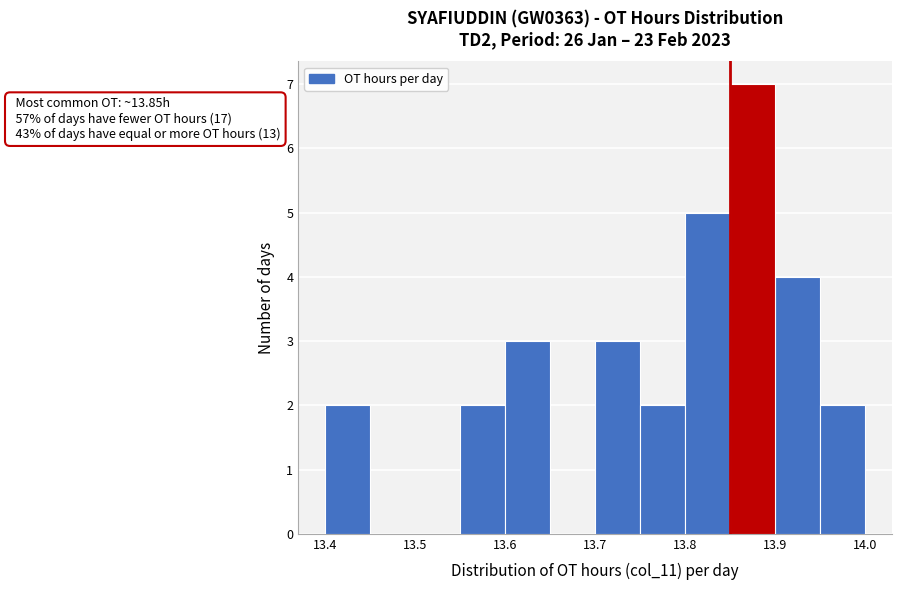

Which range on the x-axis has the tallest bar?

13.85 to 13.90